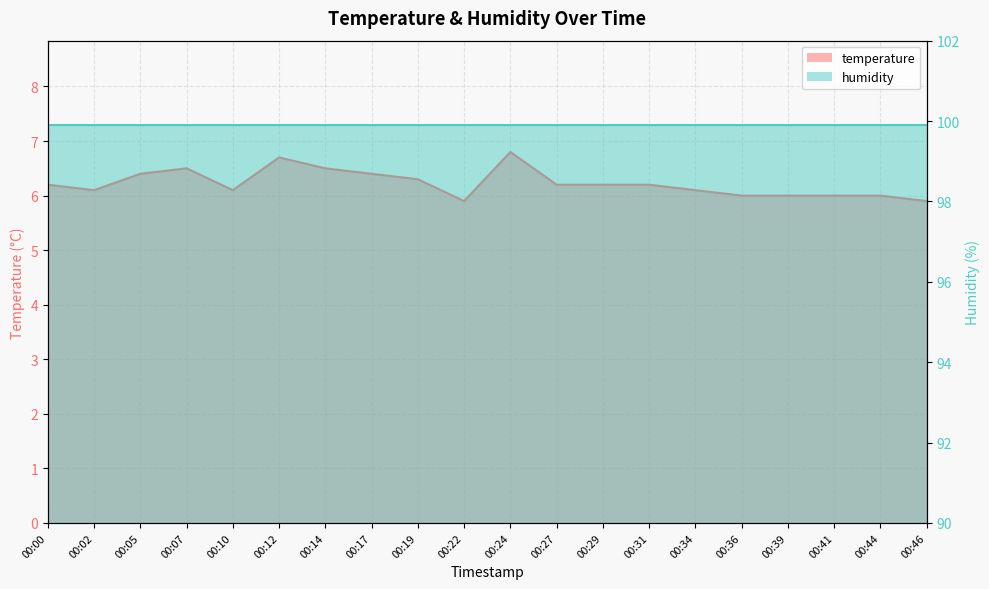

Where is the data nearest to the value 6?

00:36